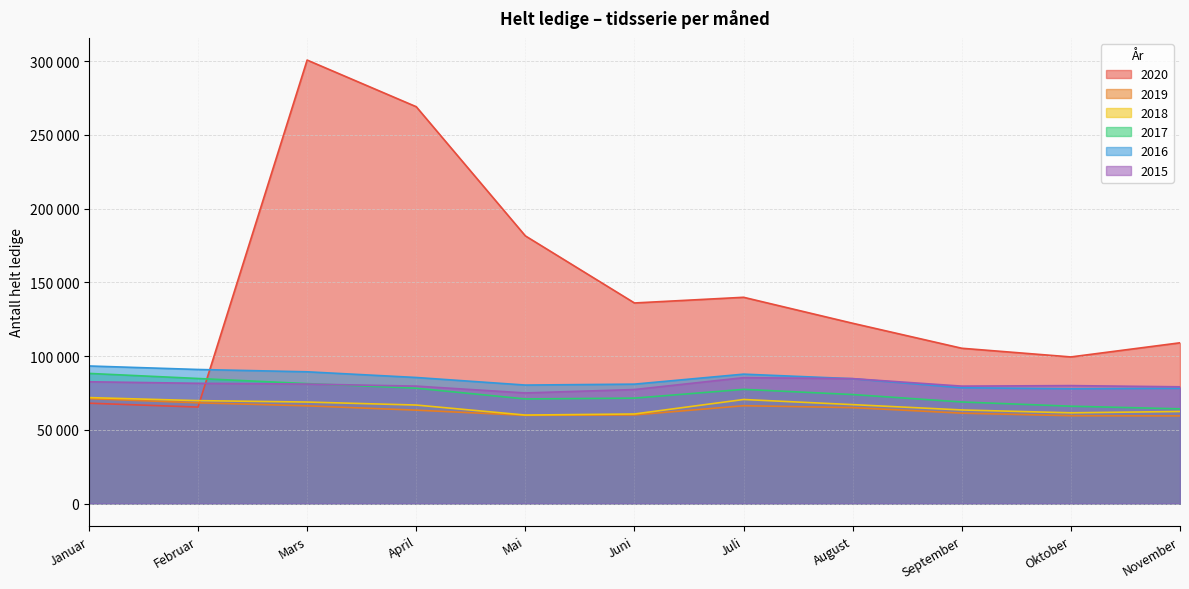

The value of 2017 at November is 64216. True or false?

True